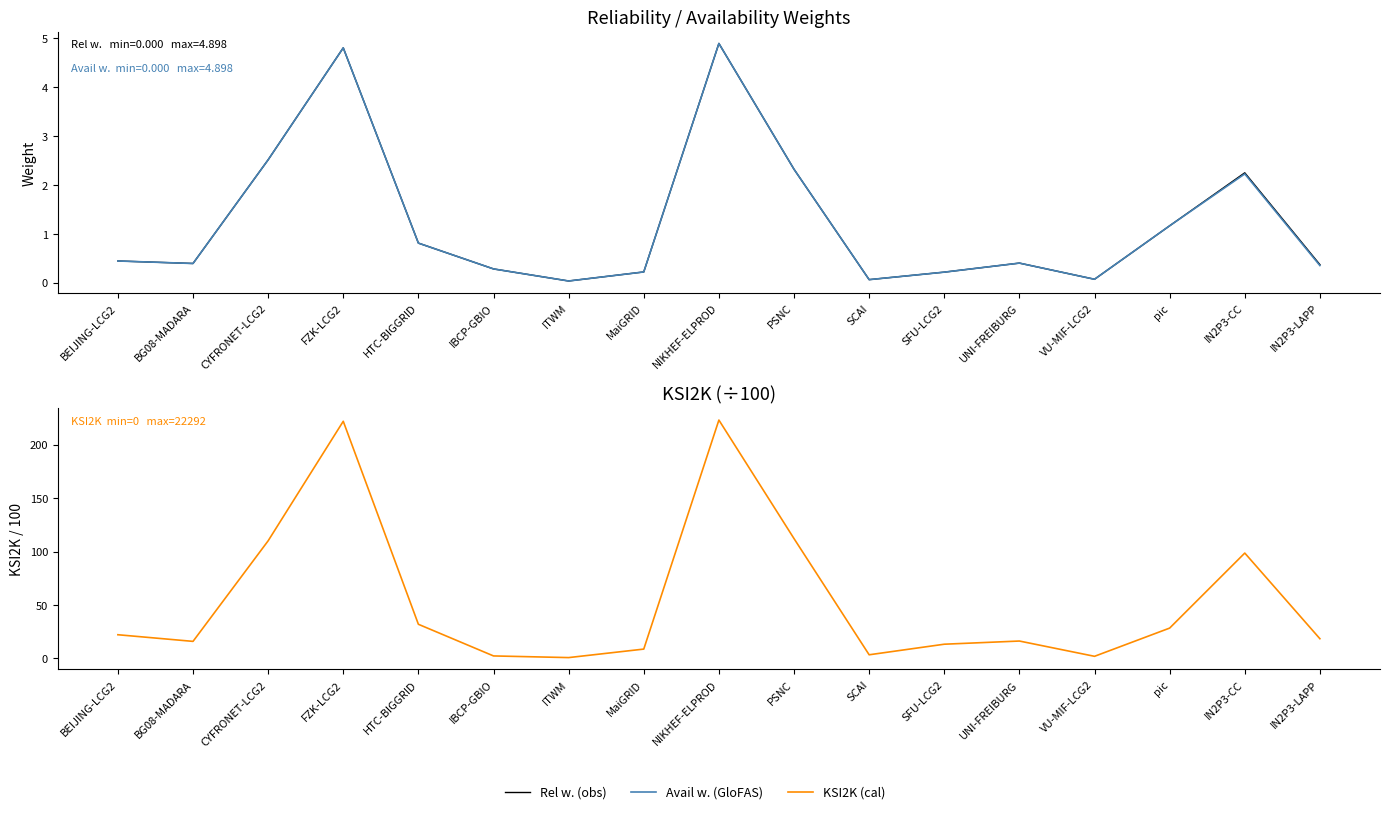

What are all the series names shown in the legend?

Rel w. (obs), Avail w. (GloFAS), KSI2K (cal)